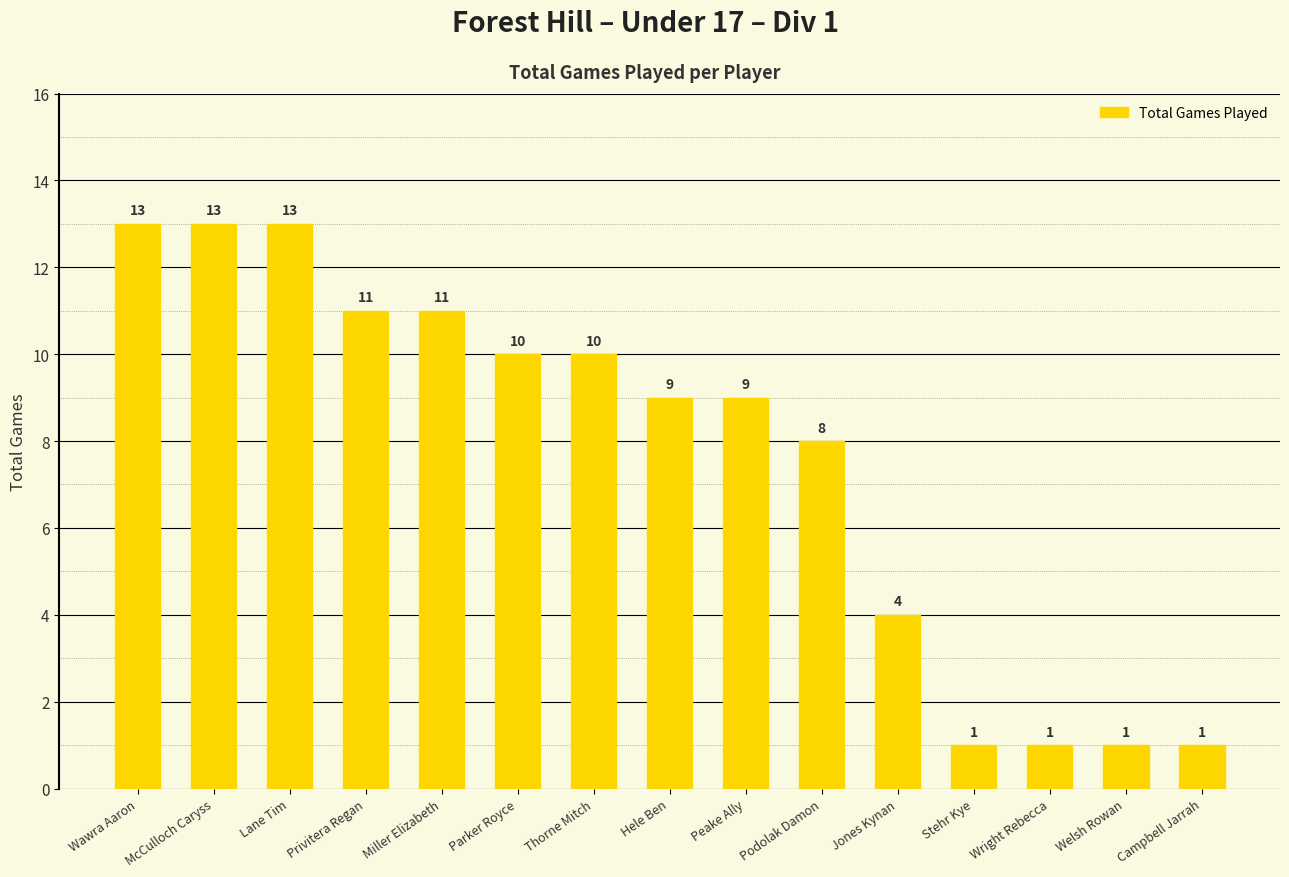

How many series are shown in this chart?

1